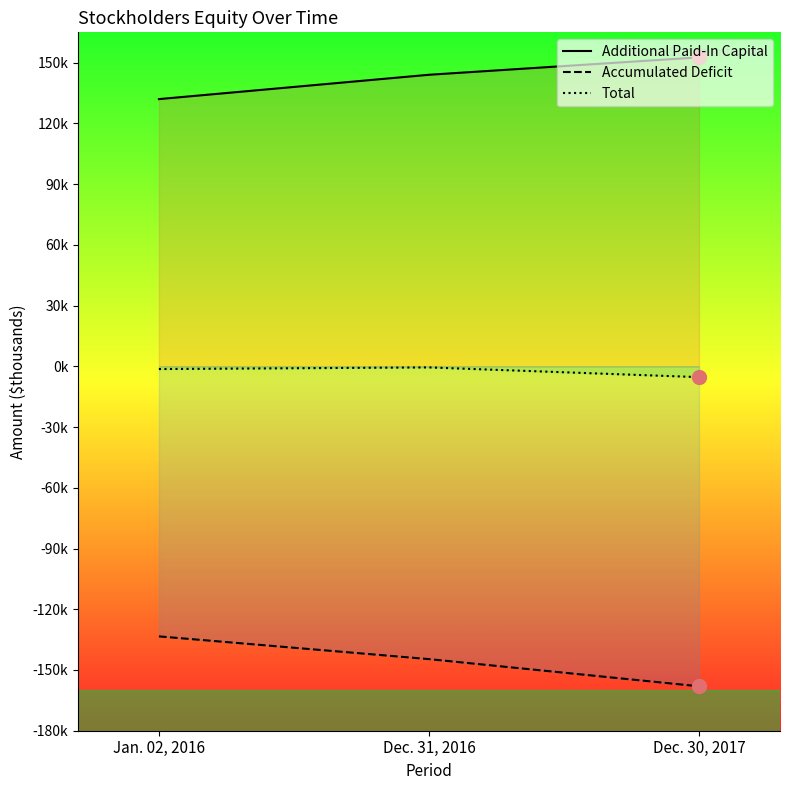

What is the difference between the Accumulated Deficit values at Dec. 31, 2016 and Jan. 02, 2016?

11231